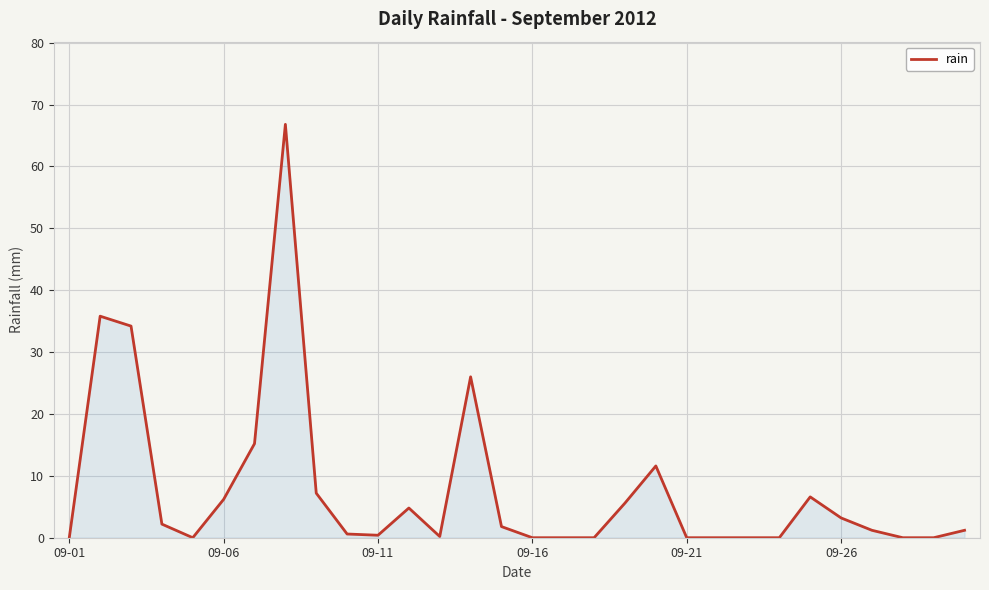

What is the difference between the maximum and minimum values?

66.8